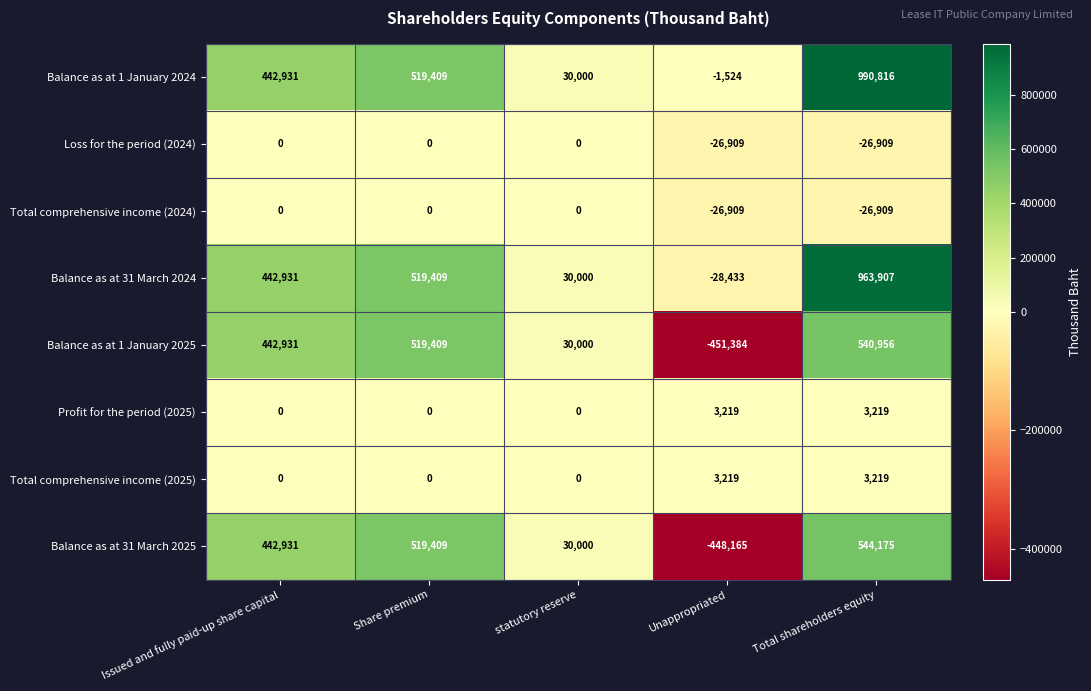

How many distinct data groups are displayed?

8